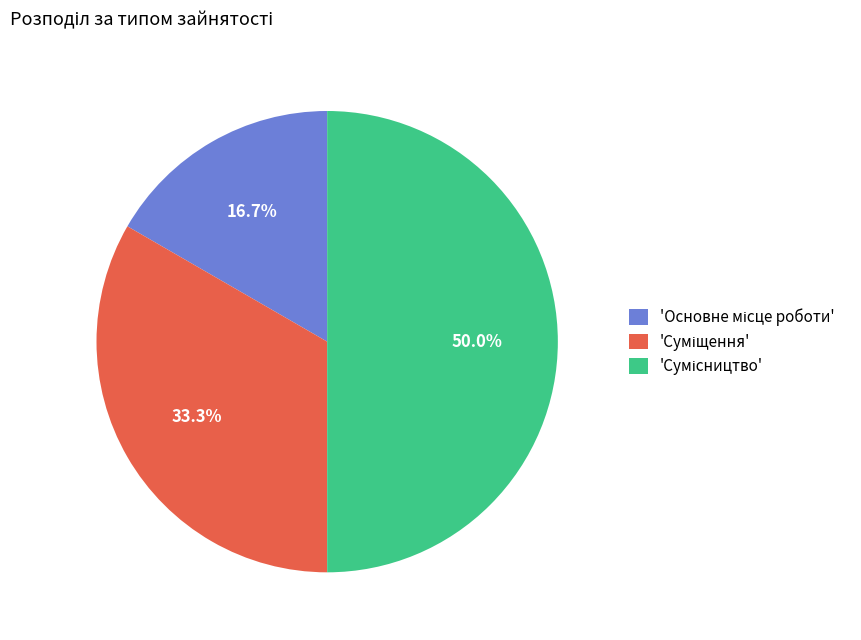

How many slices are in this pie chart?

3